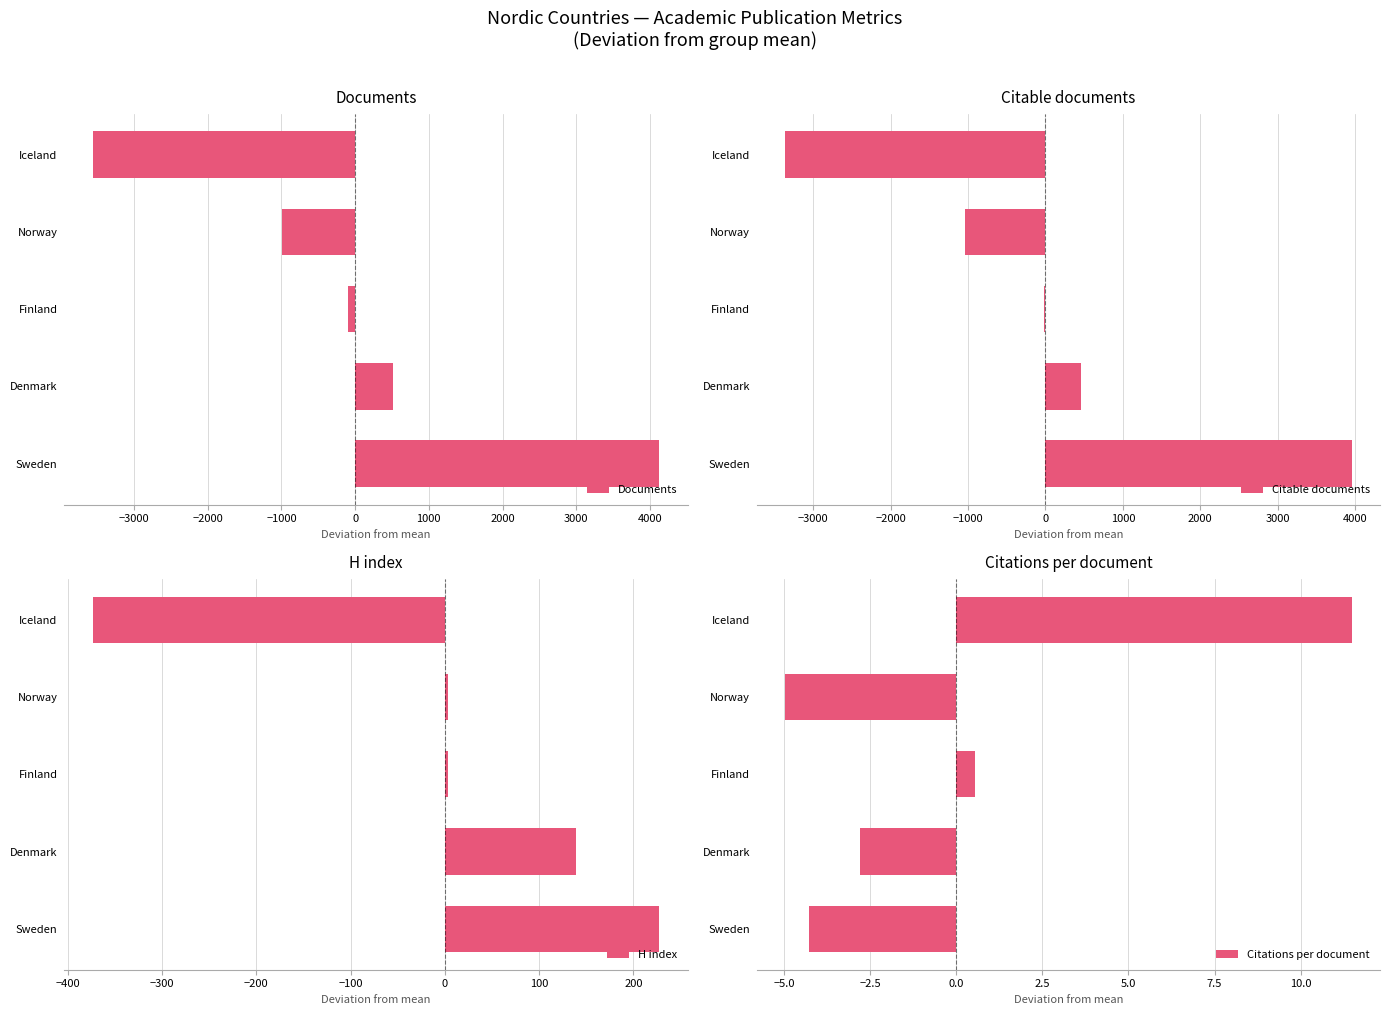

How many negative values does the H index series have?

1